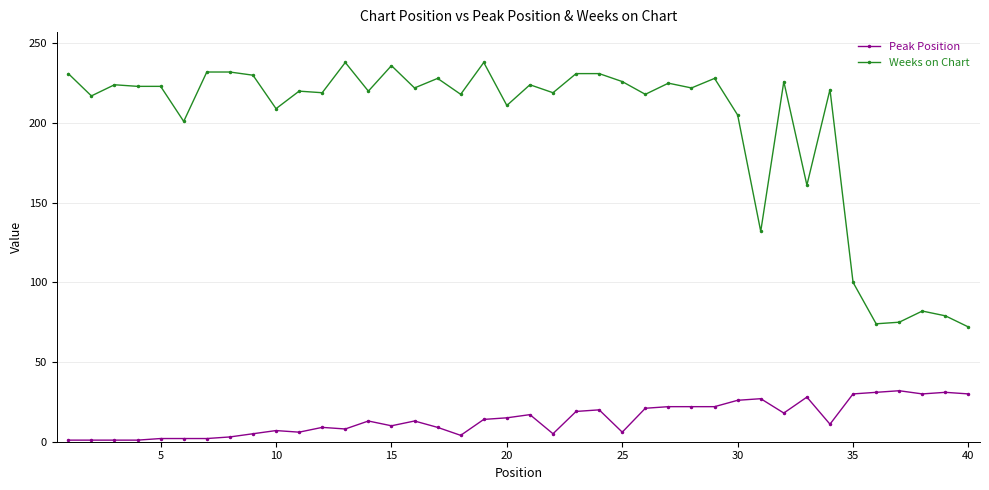

What is the greatest value displayed?

238